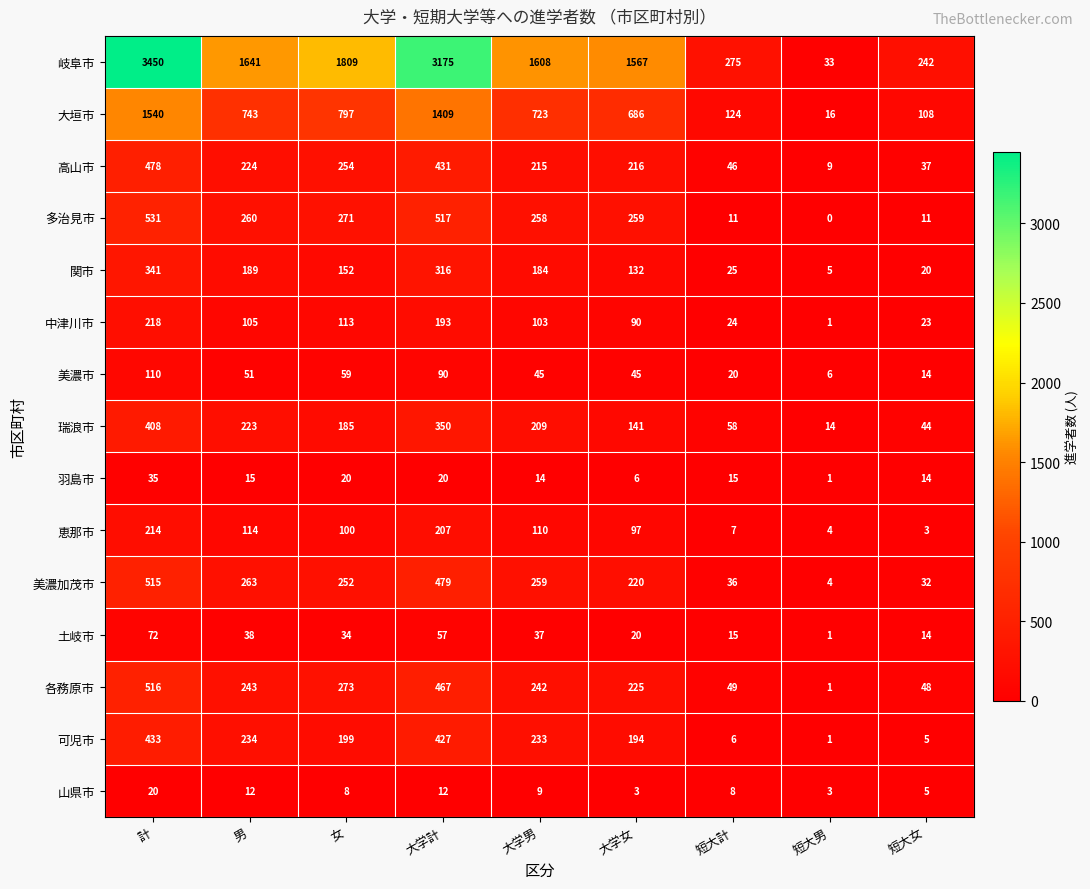

What is the difference between the 美濃市 values at 短大計 and 男?

31